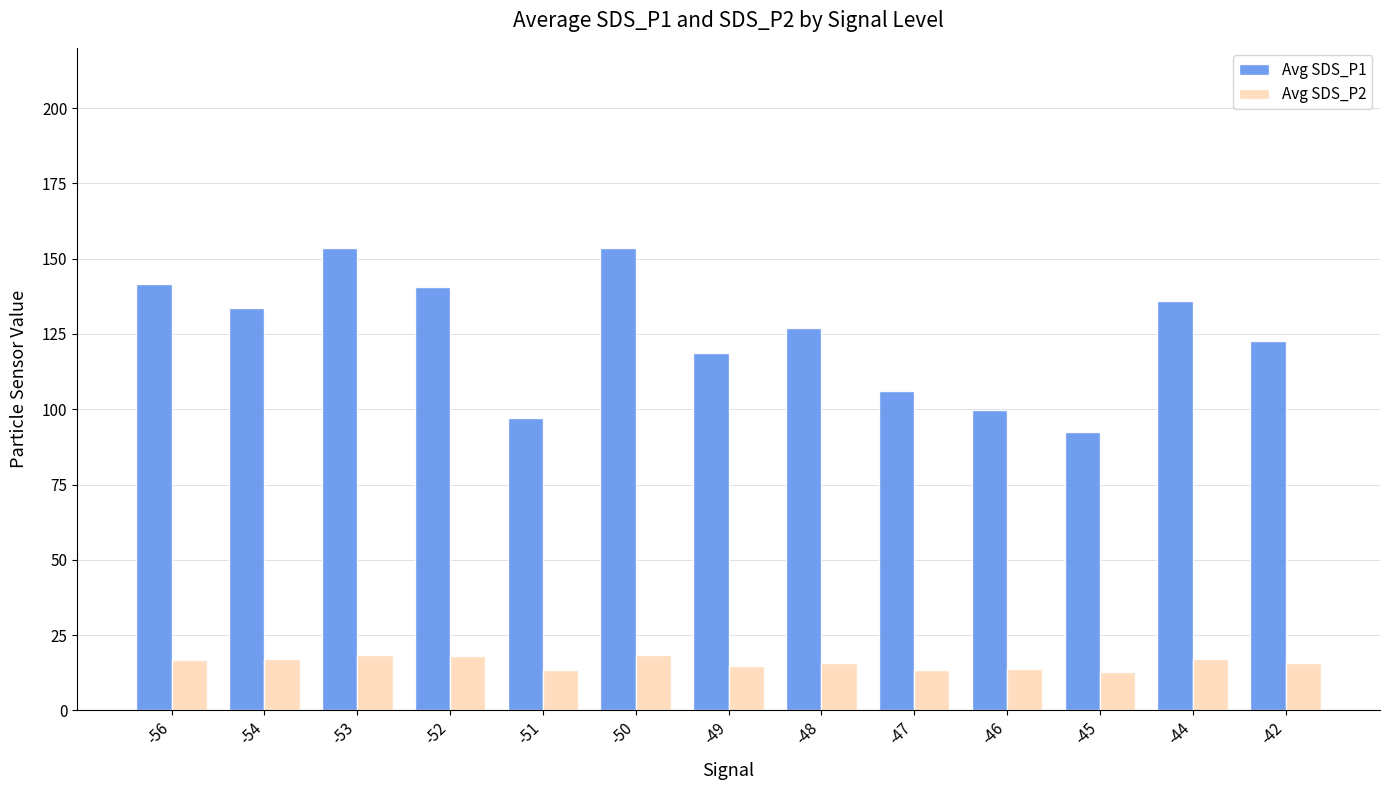

What is the total value across all series at -52?

158.8